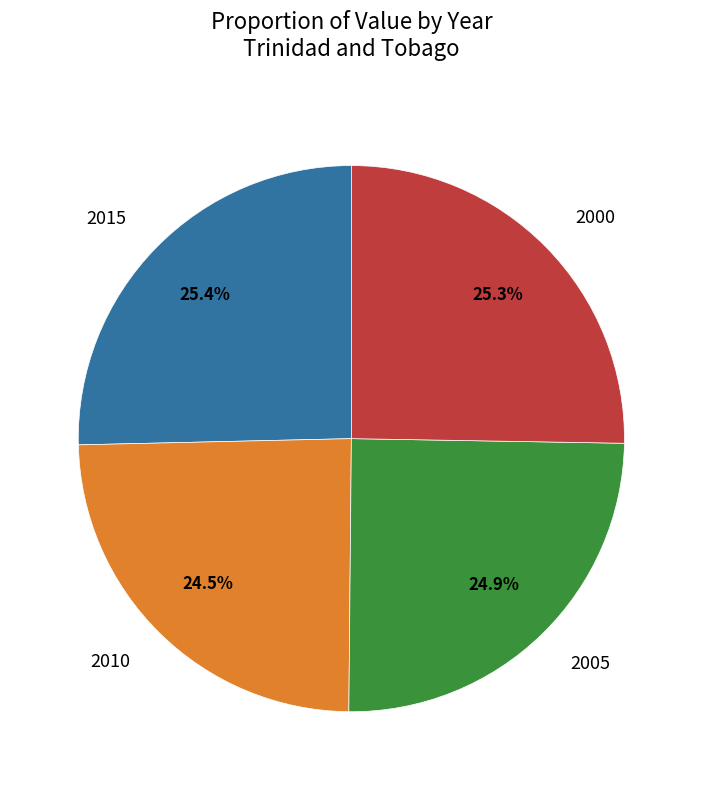

Combined, do 2000 and 2015 account for over 50%?

Yes